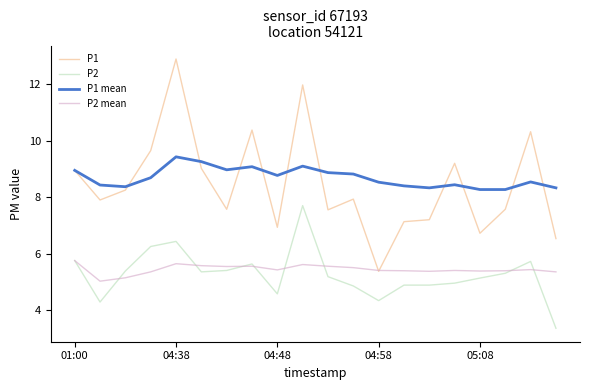

True or false: P2 and P1 cross at least once.

False